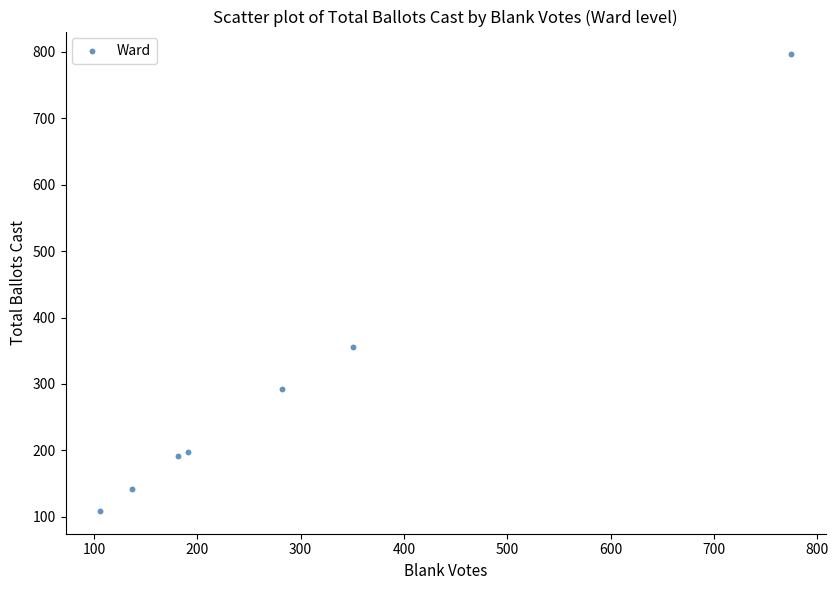

What is the range of X values (max minus min)?

669